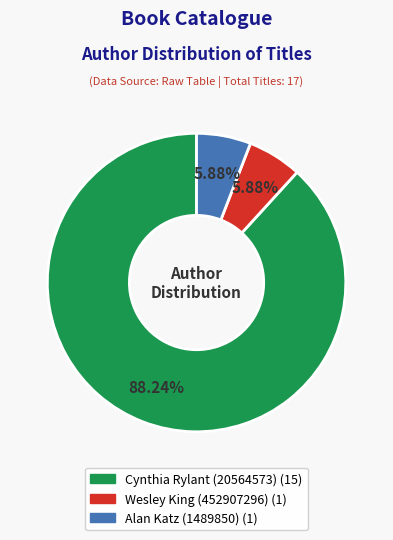

To the nearest percent, what is the difference between the largest and smallest slice percentages?

82%